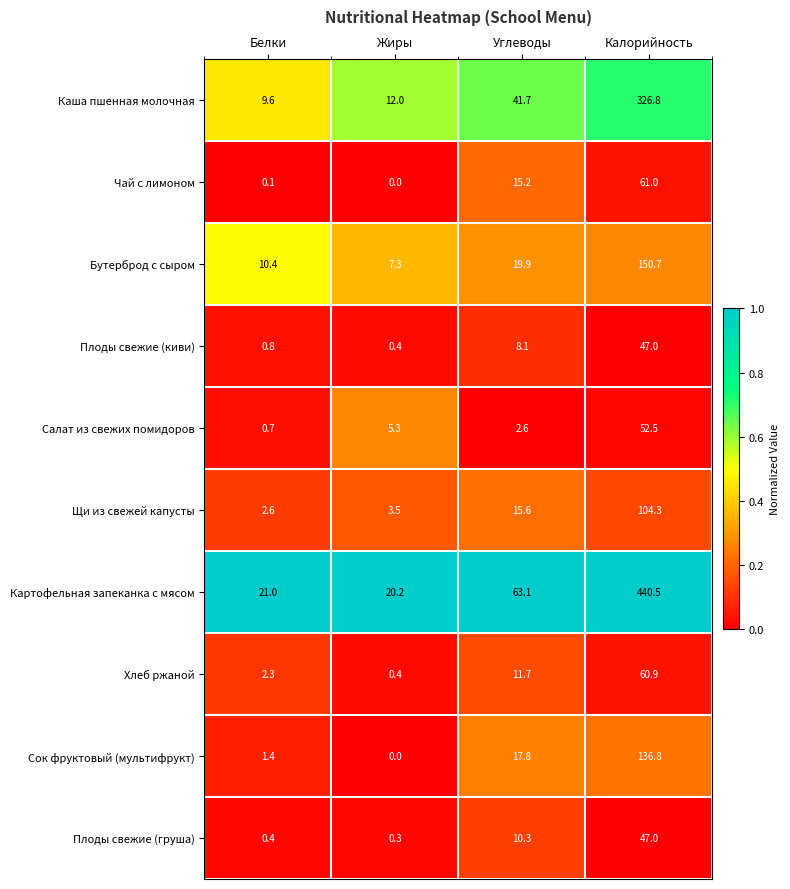

At how many categories does at least one series exceed 0?

4